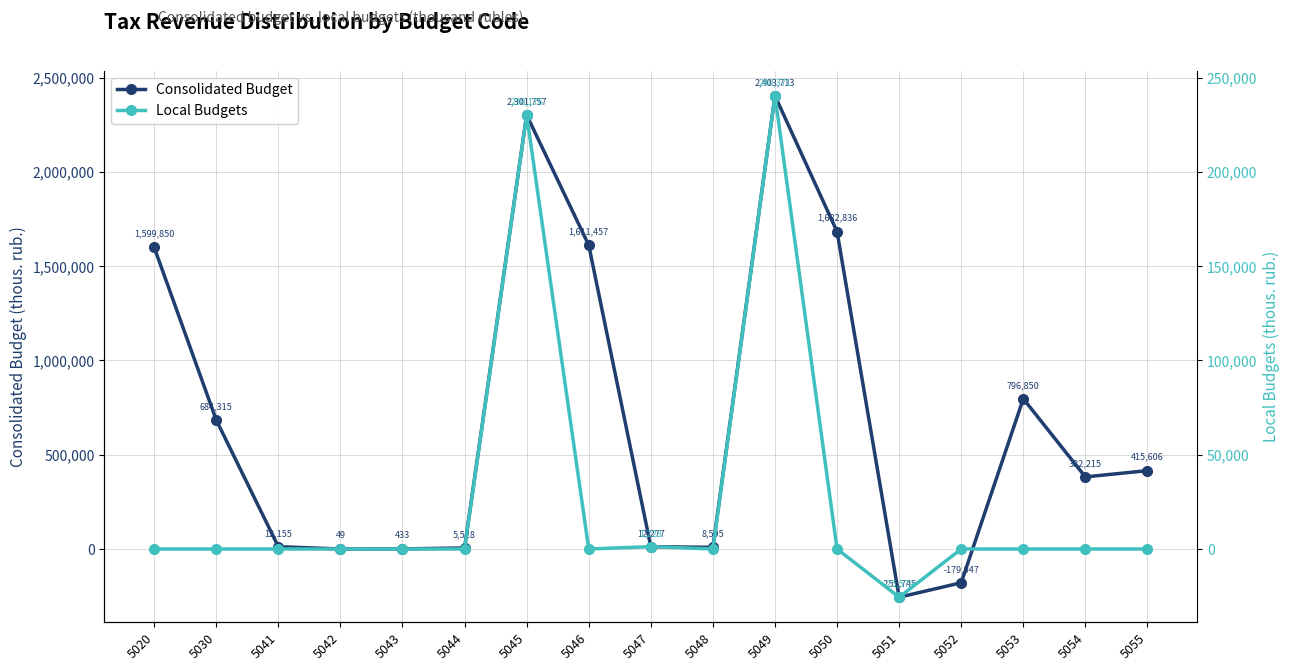

Which series has the largest total across all categories?

Consolidated Budget